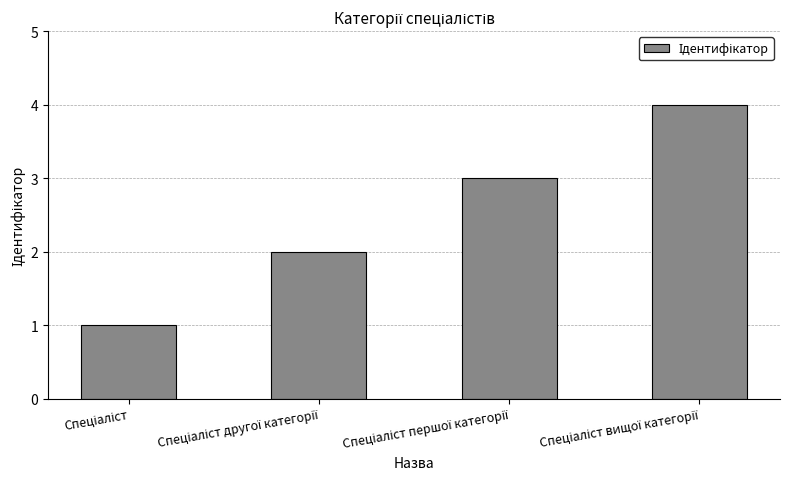

Reading left to right, extract all data points from this chart.

1	2	3	4